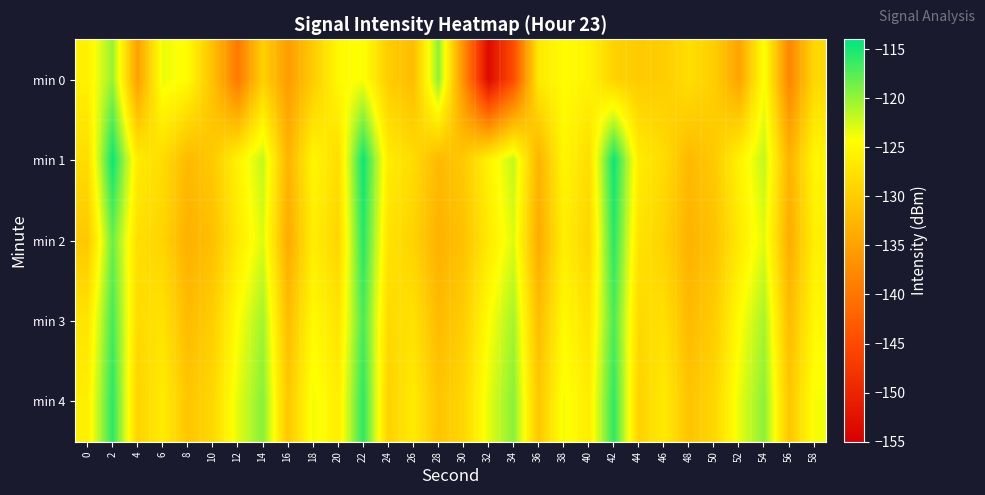

What is the minimum value shown in the chart?

-153.5